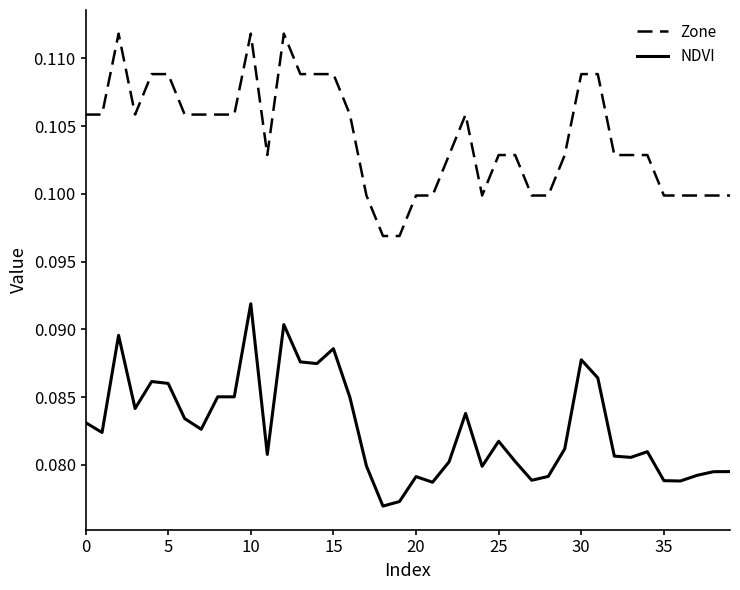

True or false: Zone and NDVI cross at least once.

False